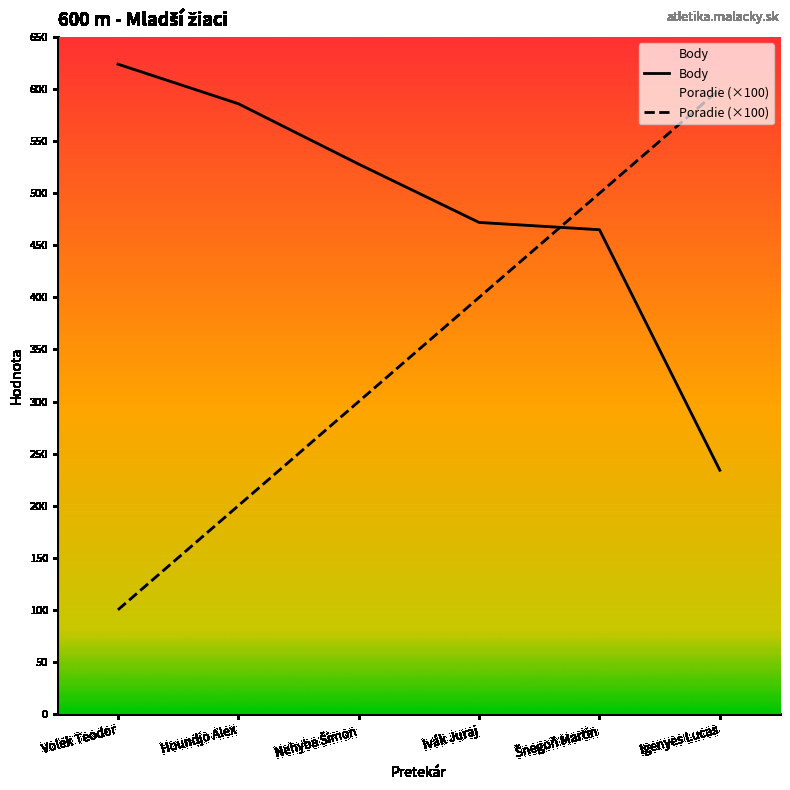

List the series in order of their peak value, highest first.

Body, Poradie (×100)